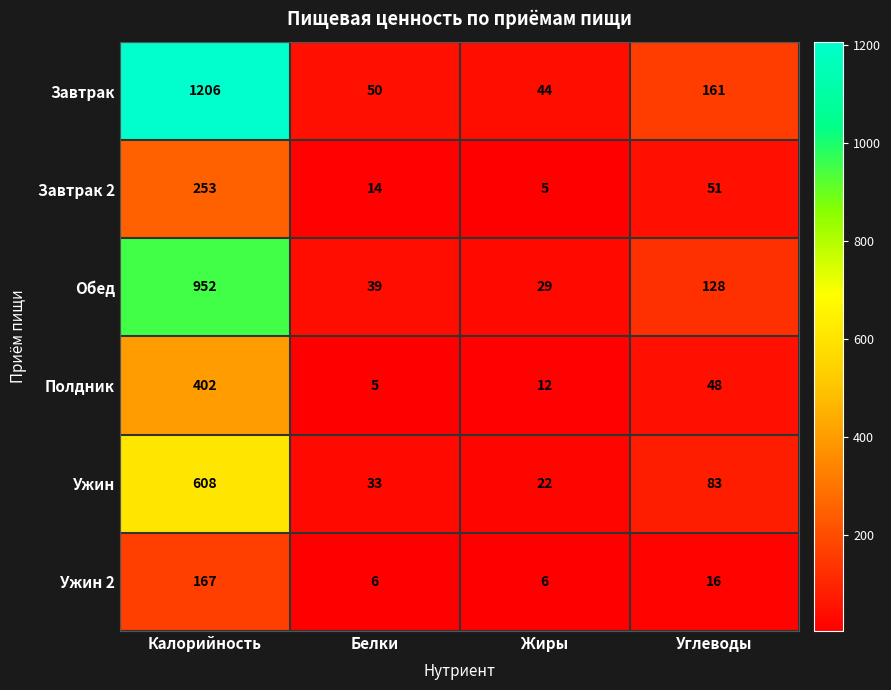

Which series has the largest range (max minus min)?

Завтрак